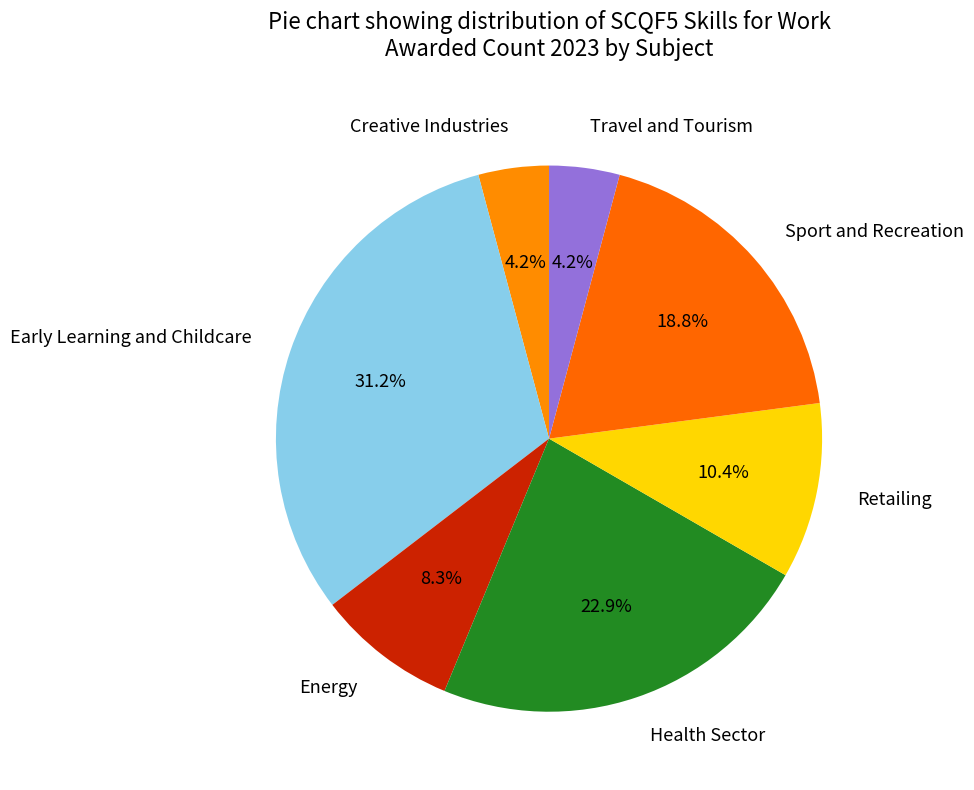

What percentage is the Energy slice, to the nearest percent?

8%